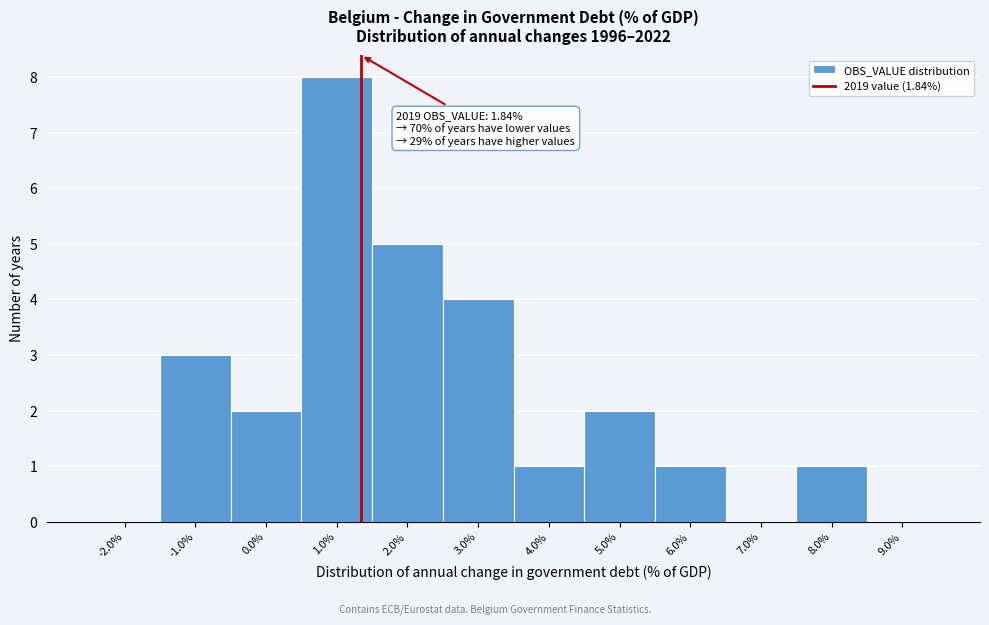

Reading left to right, extract all data points from this chart.

-2.0%=0	-1.0%=3	0.0%=2	1.0%=8	2.0%=5	3.0%=4	4.0%=1	5.0%=2	6.0%=1	7.0%=0	8.0%=1	9.0%=0